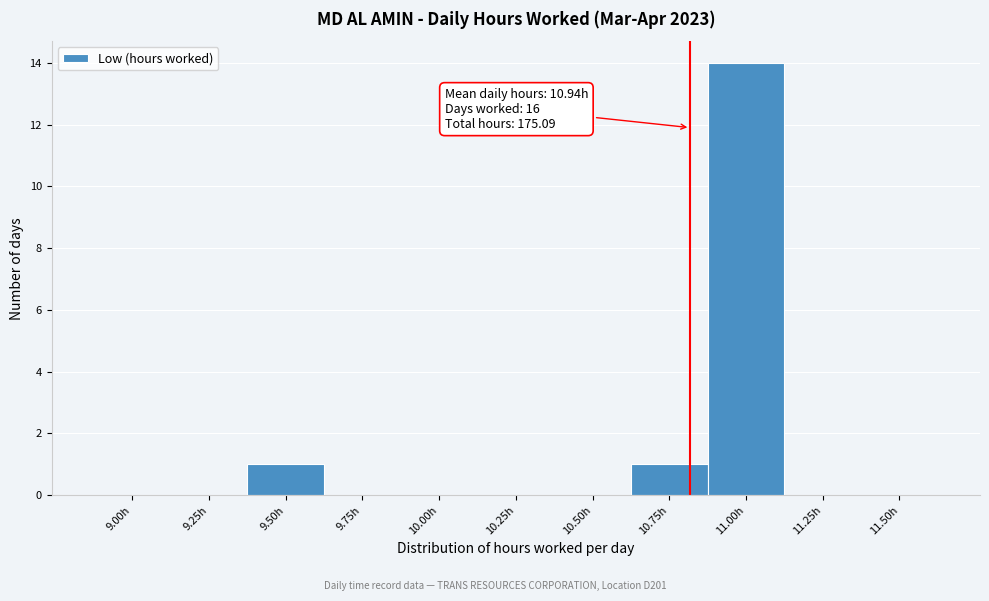

Reading right to left, transcribe all the data shown in this chart.

11.50h=0	11.25h=0	11.00h=14	10.75h=1	10.50h=0	10.25h=0	10.00h=0	9.75h=0	9.50h=1	9.25h=0	9.00h=0